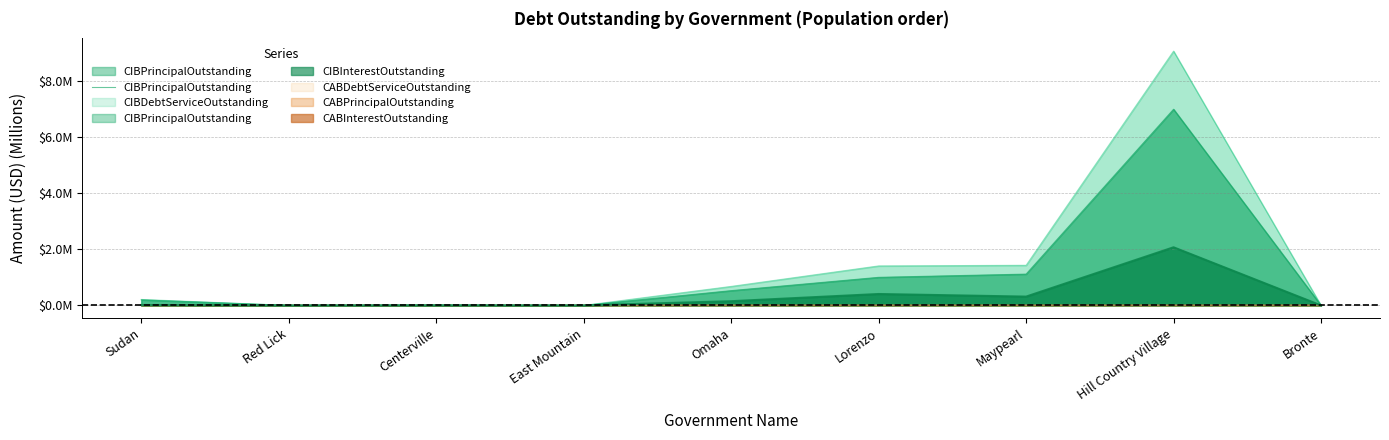

What is the sum of the values at Maypearl and Hill Country Village?

8.1